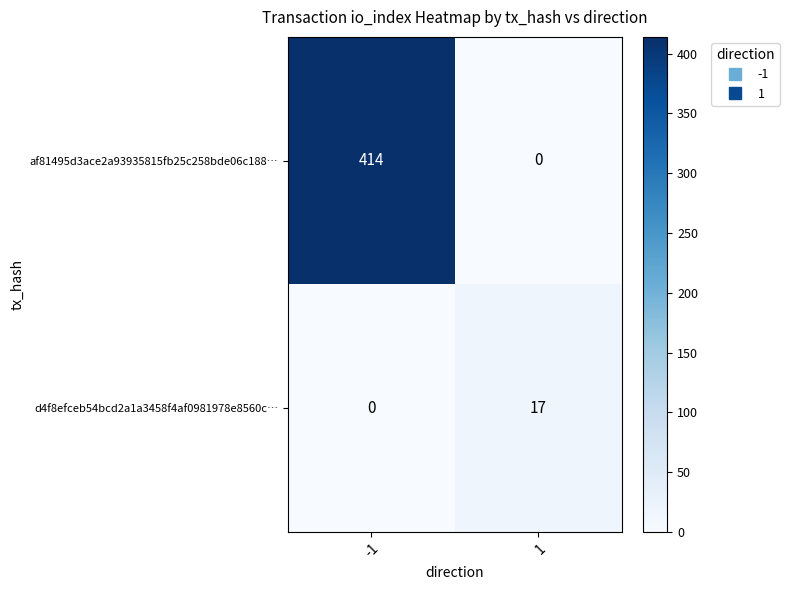

Between -1 and 1, which series saw the biggest shift?

af81495d3ace2a93935815fb25c258bde06c188…